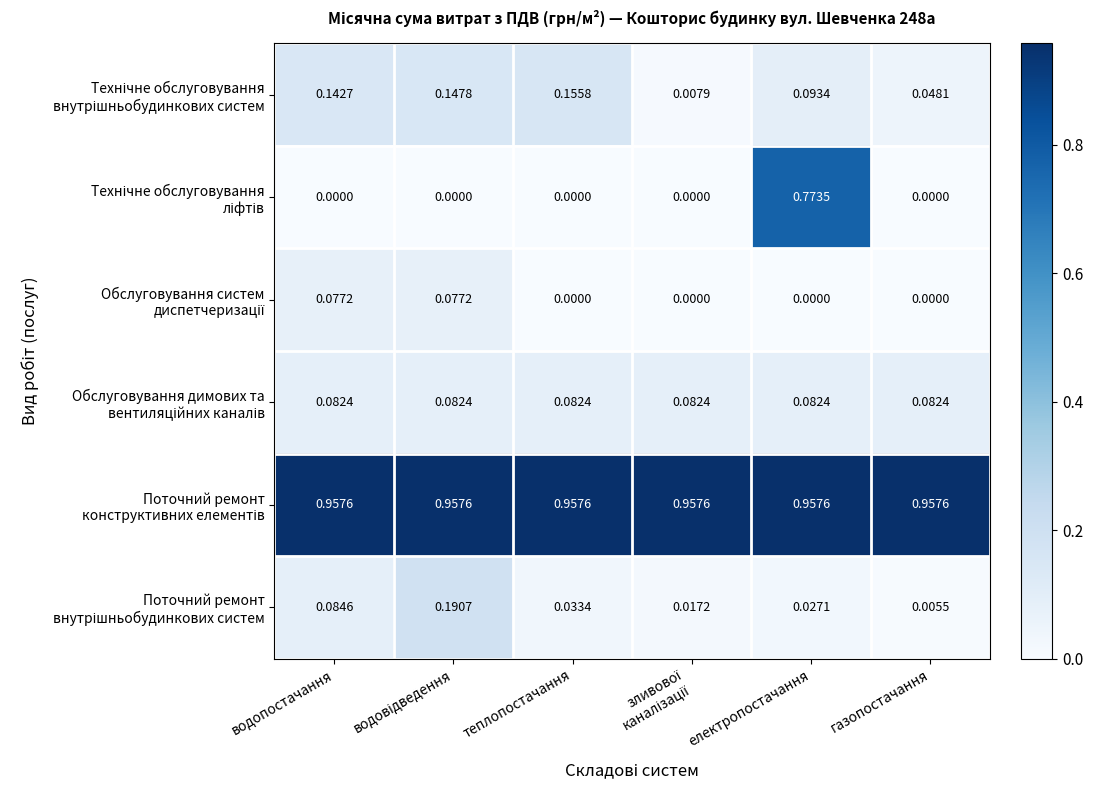

At how many categories does at least one series exceed 0?

6